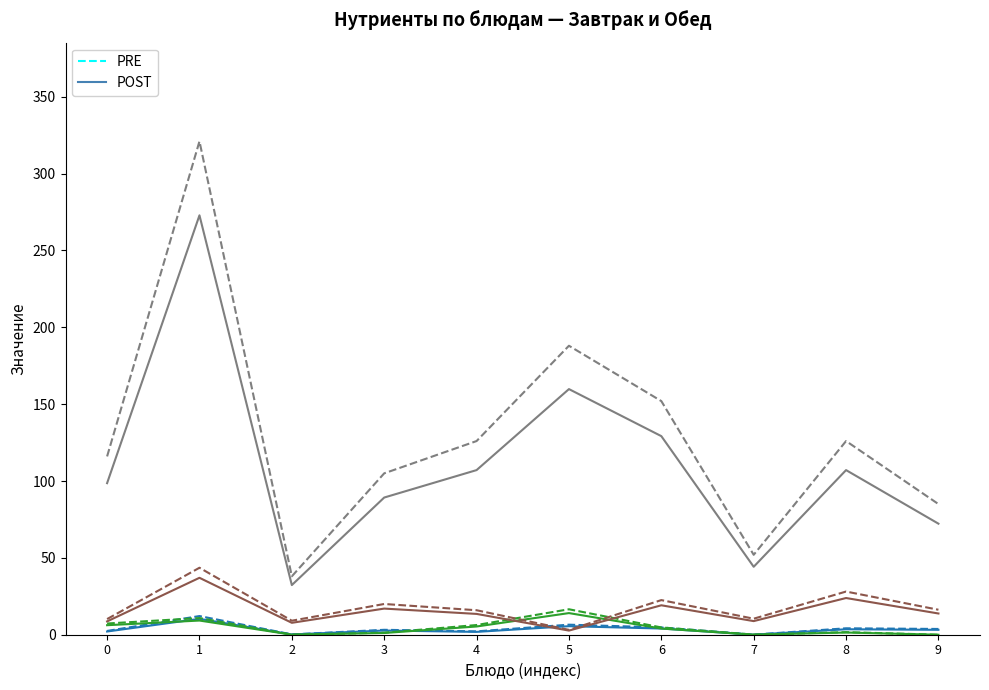

What is the difference between the highest and lowest values at 1?

311.8